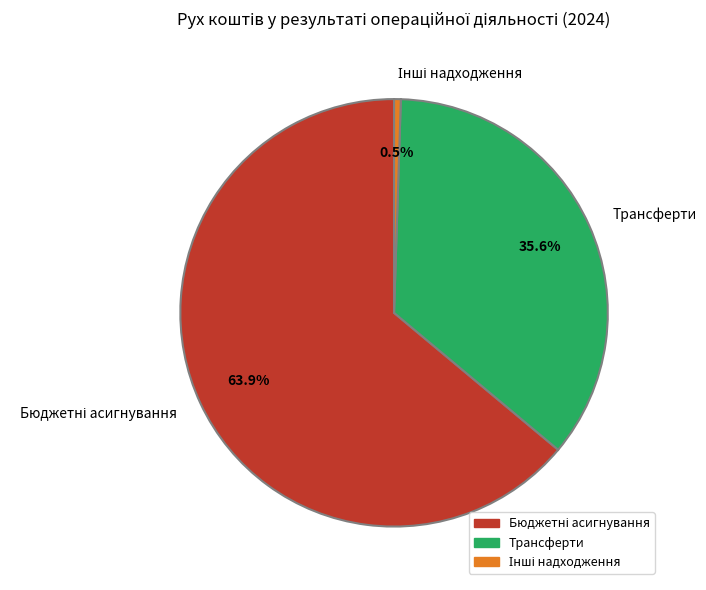

Is there a majority slice in this chart?

Yes